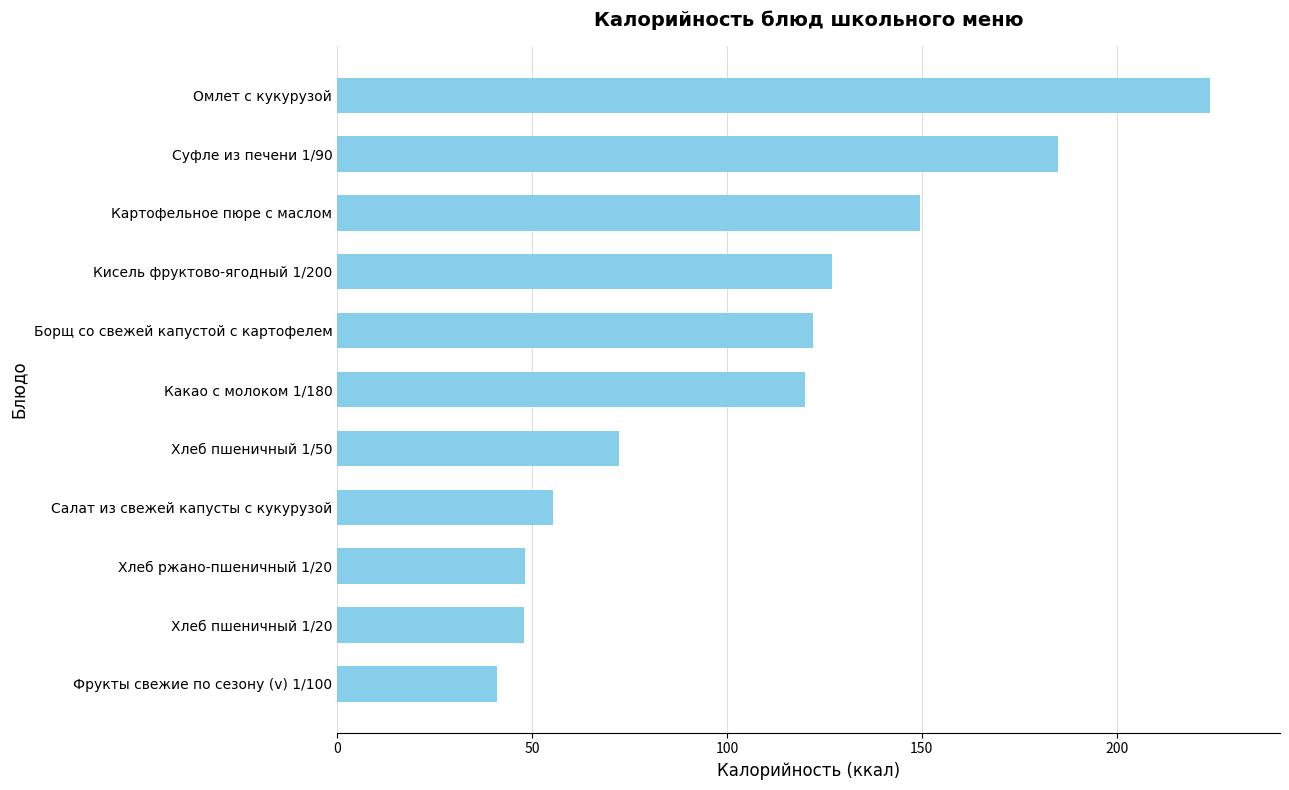

At which label is the value closest to 132?

Кисель фруктово-ягодный 1/200